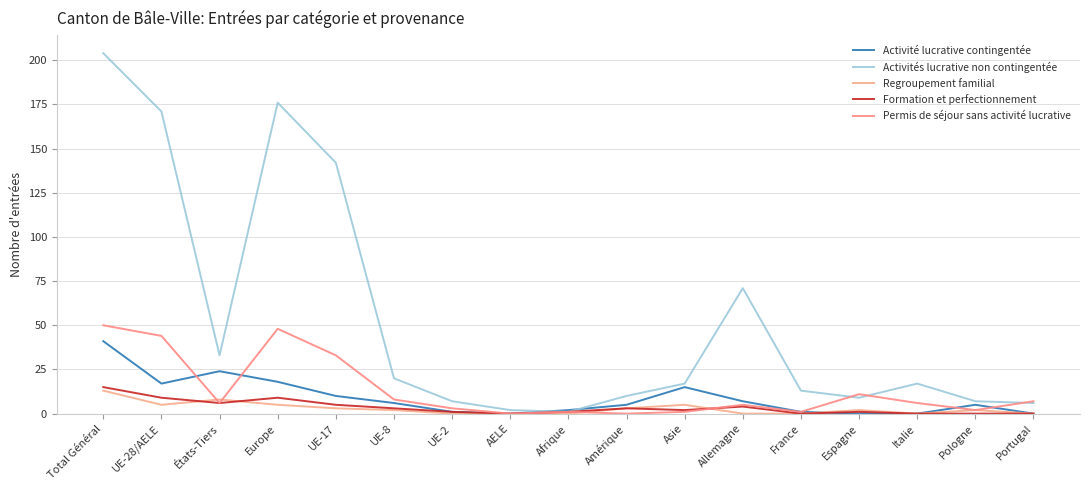

How many lines are shown in the chart?

5